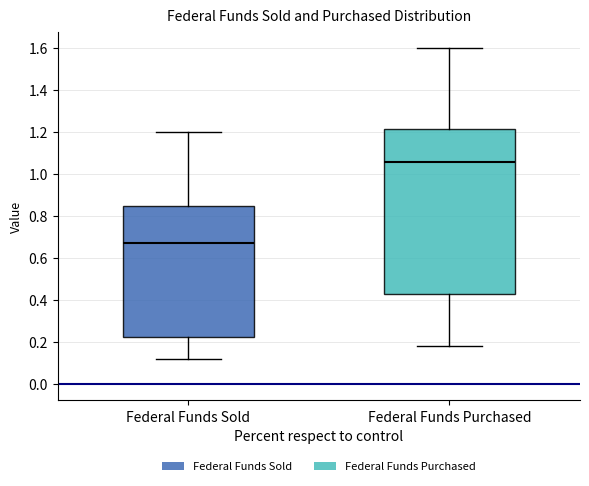

Where does the lower whisker of the box for Federal Funds Purchased end on the y-axis? The values are not printed on the chart, so give them approximately, as read against the axis.

0.18